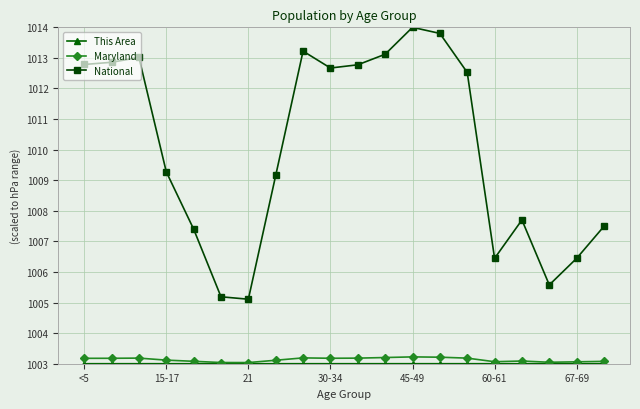

What is the greatest value displayed?

1014.0